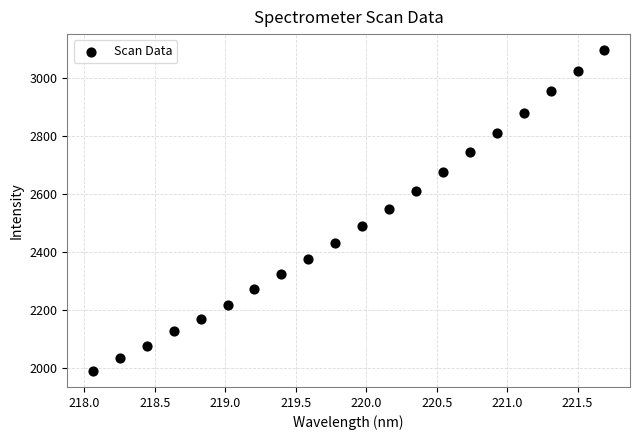

What is the range of X values (max minus min)?

3.6